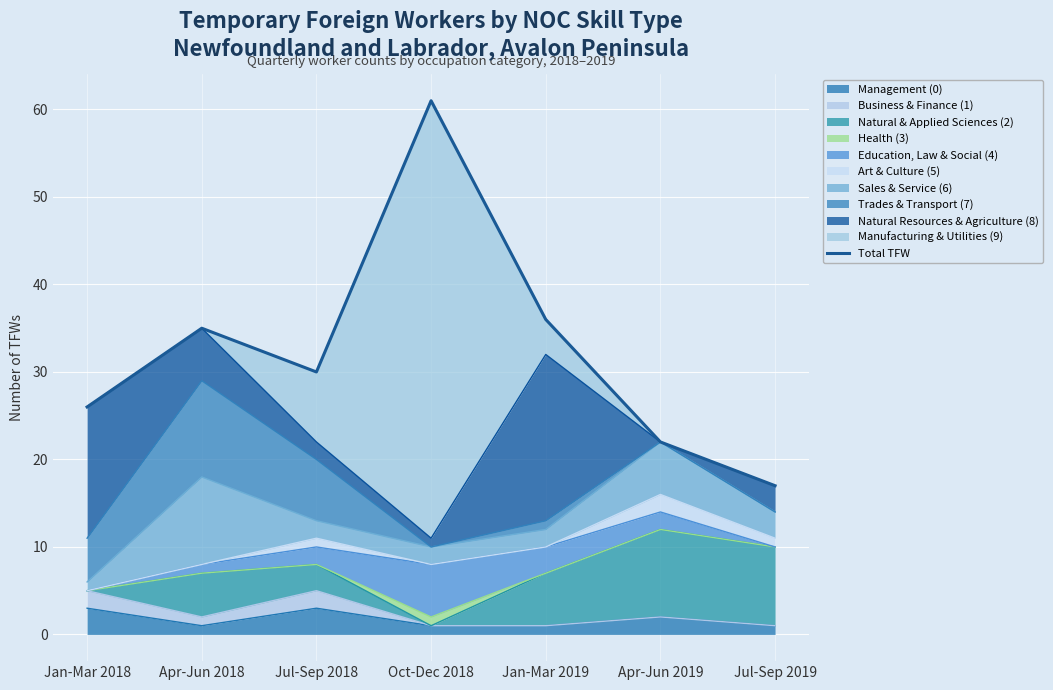

How many lines are shown in the chart?

1